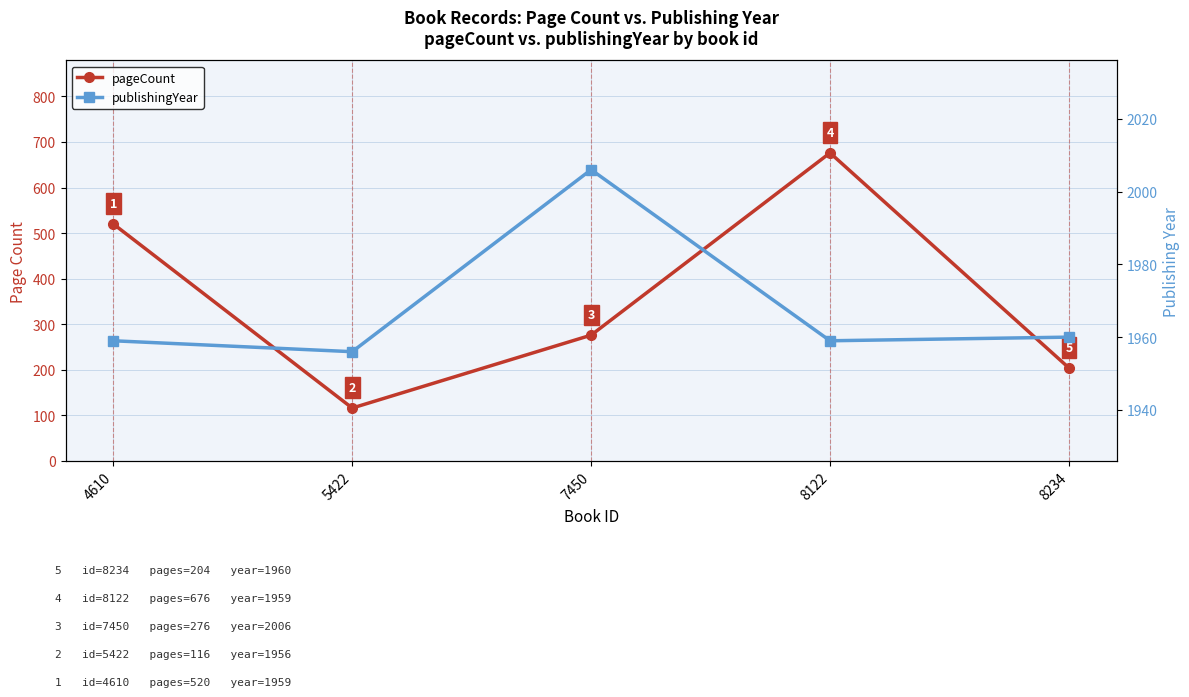

At which label does publishingYear first exceed 1959?

7450